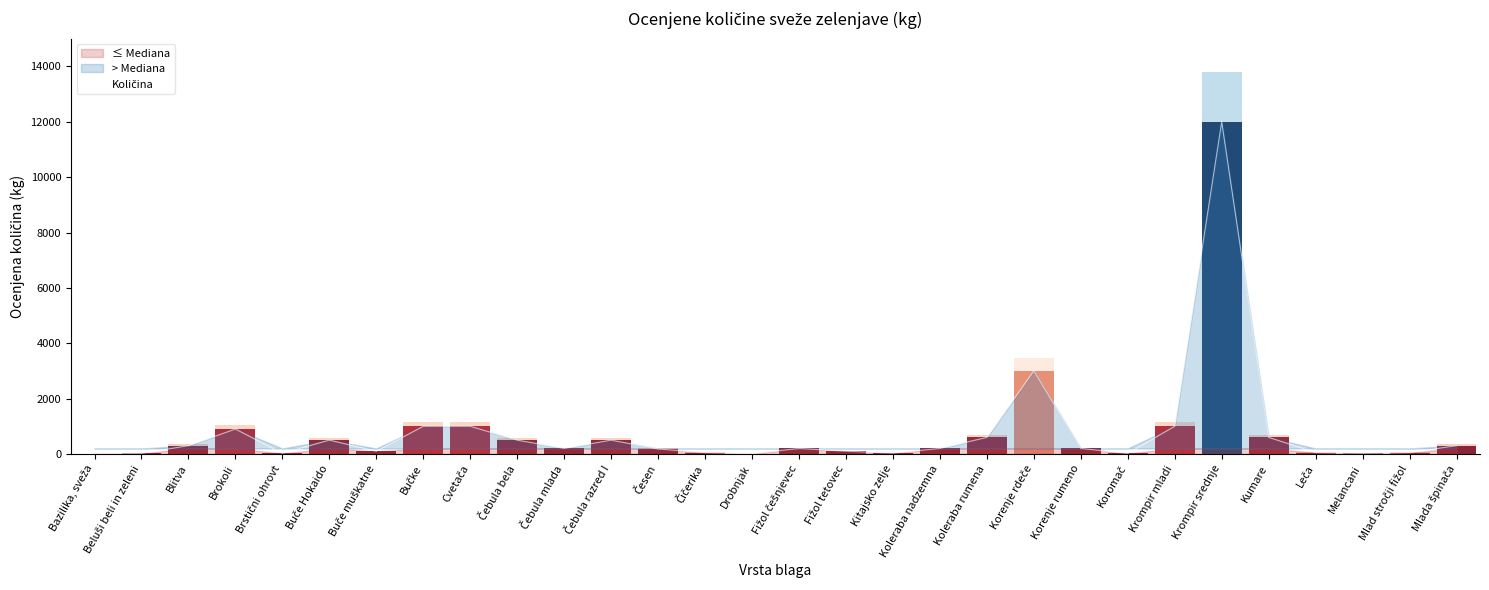

Reading left to right, list all the values displayed in this chart.

Bazilika, sveža=5	Beluši beli in zeleni=20	Blitva=300	Brokoli=900	Brstični ohrovt=20	Buče Hokaido=500	Buče muškatne=100	Bučke=1000	Cvetača=1000	Čebula bela=500	Čebula mlada=200	Čebula razred I=500	Česen=180	Čičerika=50	Drobnjak=10	Fižol češnjevec=200	Fižol tetovec=100	Kitajsko zelje=30	Koleraba nadzemna=200	Koleraba rumena=600	Korenje rdeče=3000	Korenje rumeno=200	Koromač=20	Krompir mladi=1000	Krompir srednje=12000	Kumare=600	Leča=50	Melancani=20	Mlad stročji fižol=50	Mlada špinača=300